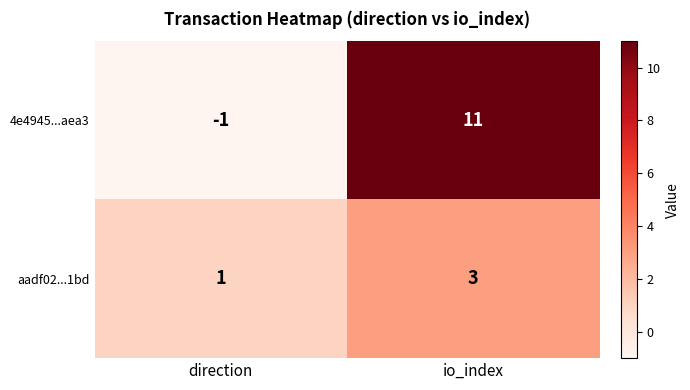

Where is aadf02...1bd nearest to the value 2?

direction